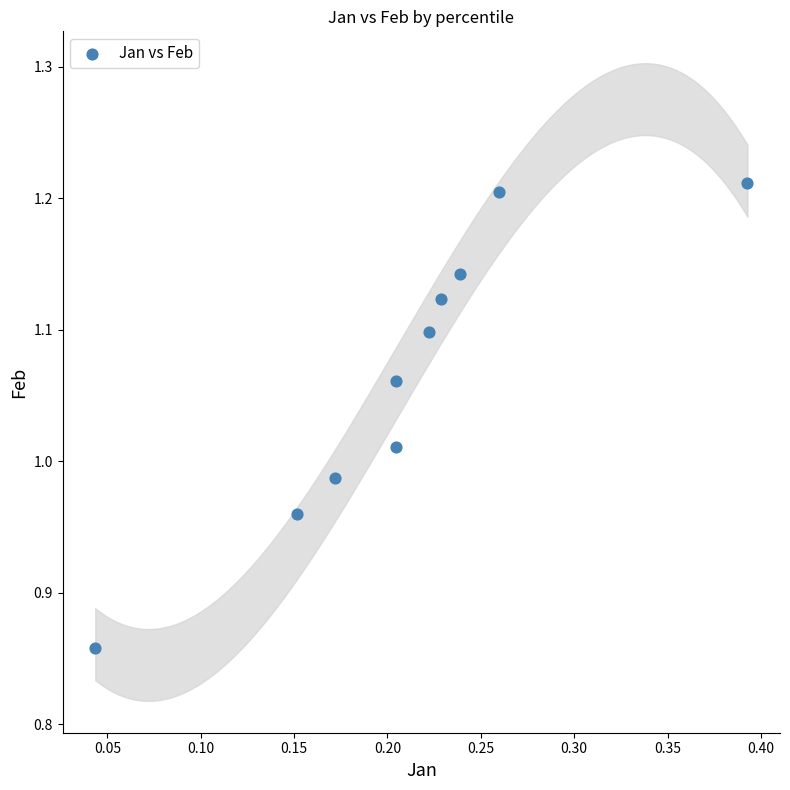

What is the range of Y values (max minus min)?

0.4